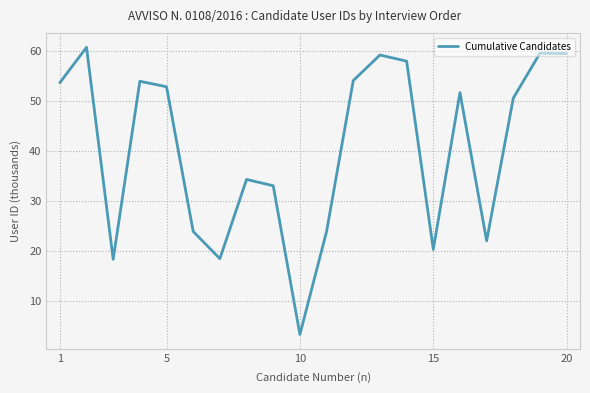

What is the smallest value displayed?

3.3